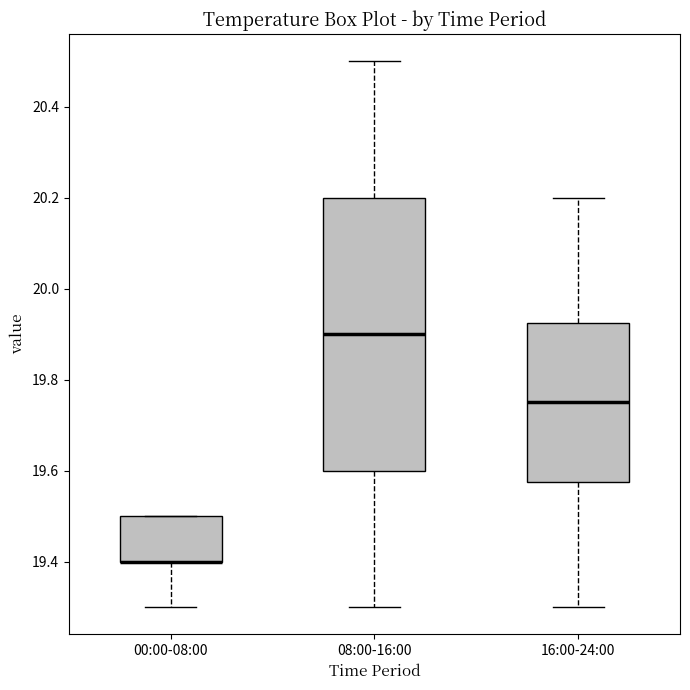

Comparing the boxes themselves (not the whiskers), which one is the tallest?

08:00-16:00